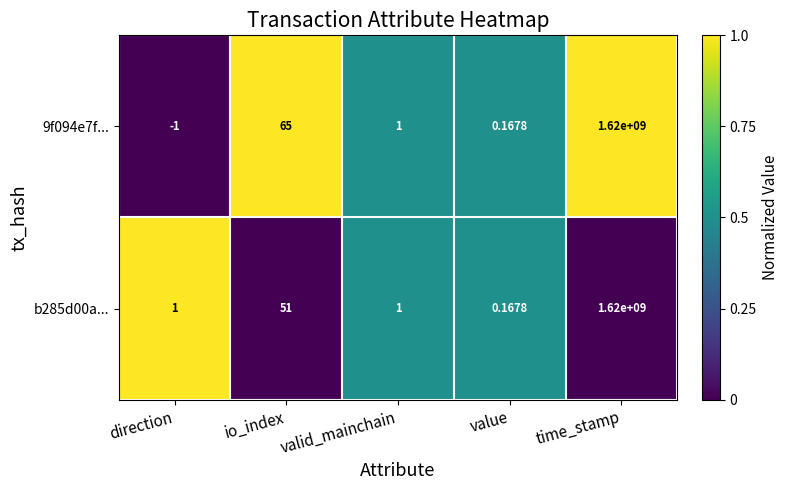

What is the total value across all series at value?

0.3